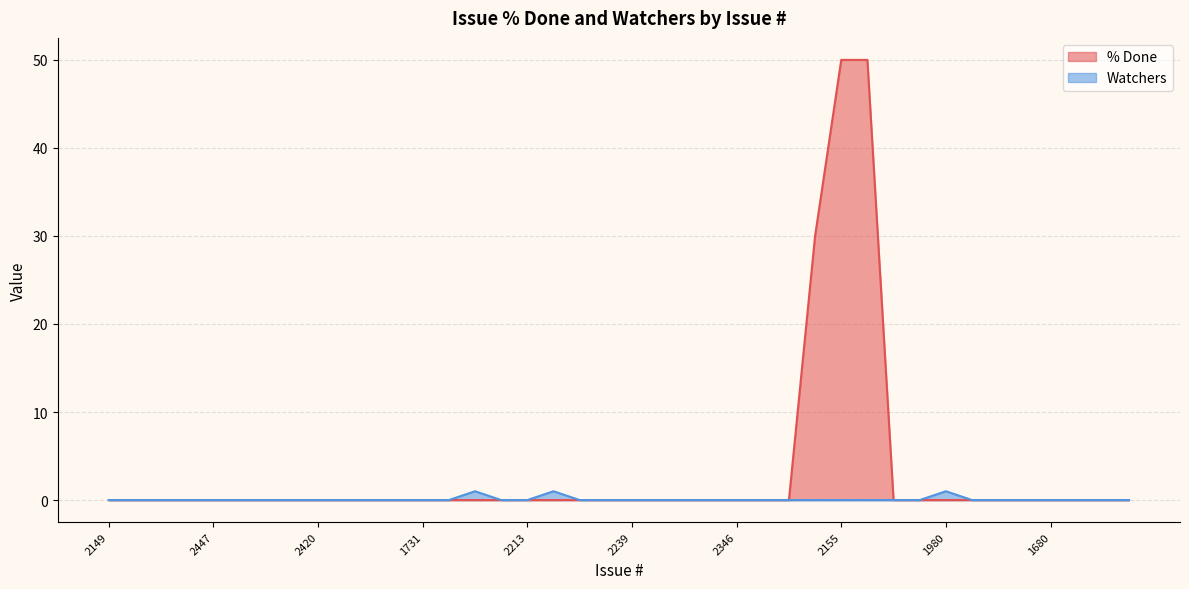

Reading left to right, list all the values displayed in this chart.

% Done: 0	0	0	0	0	0	0	0	0	0	0	0	0	0	0	0	0	0	0	0	0	0	0	0	0	0	0	30	50	50	0	0	0	0	0	0	0	0	0	0
Watchers: 0	0	0	0	0	0	0	0	0	0	0	0	0	0	1	0	0	1	0	0	0	0	0	0	0	0	0	0	0	0	0	0	1	0	0	0	0	0	0	0